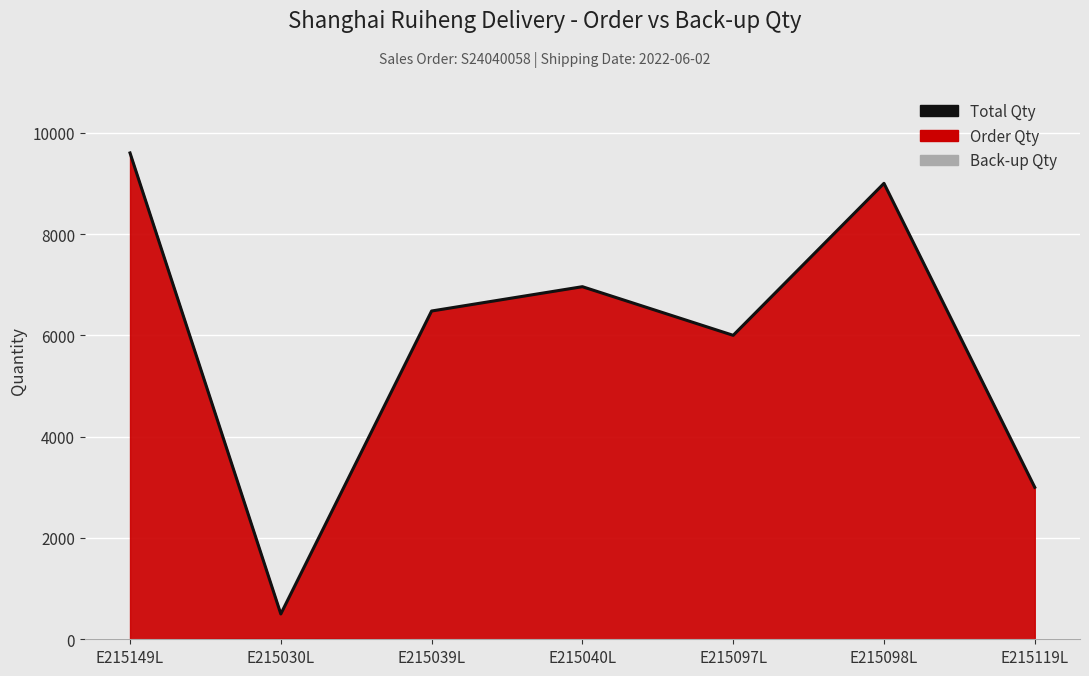

Read the value at E215040L, to the nearest 10.

6960